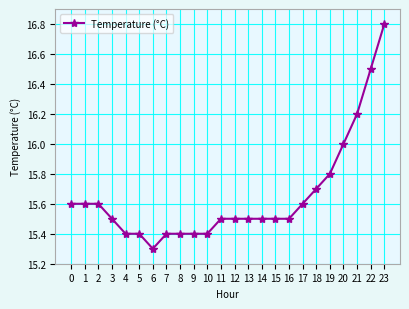

What is the change in value from 10 to 22?

+1.1